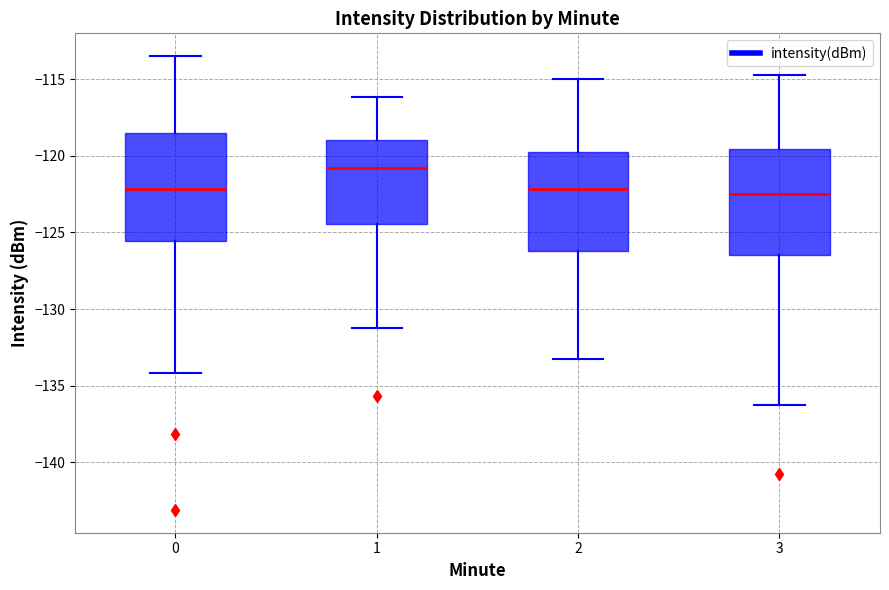

Where does the median line of the box at x = 1 sit on the y-axis? The values are not printed on the chart, so give them approximately, as read against the axis.

-121.0